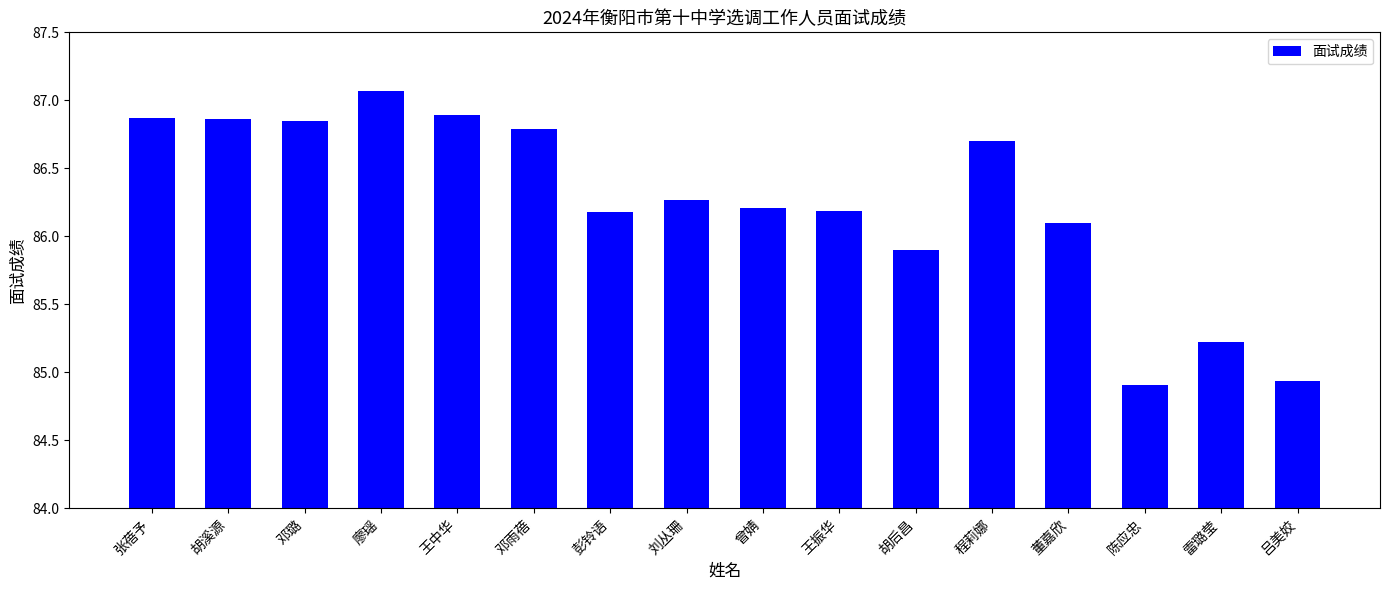

What is the difference between the values at 董嘉欣 and 张蓓予?

0.8